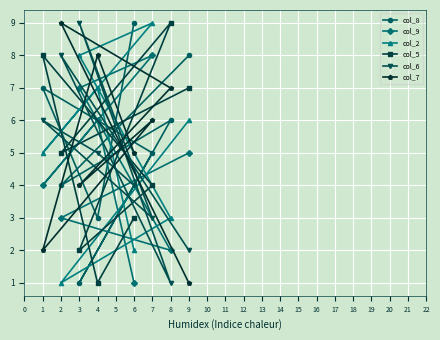

What is the total value across all series at 2?

30